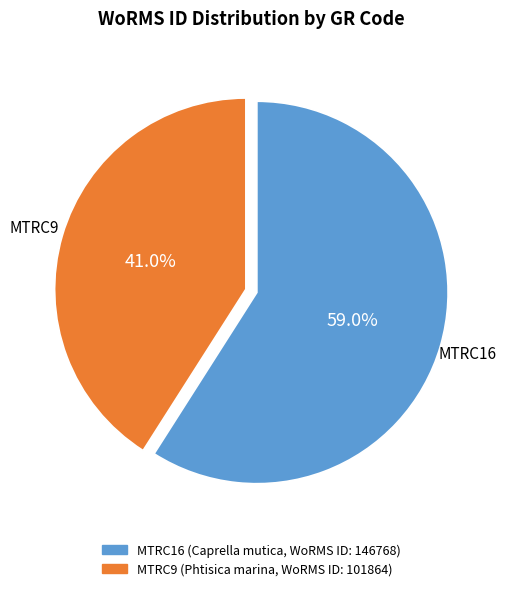

What is the largest slice in the pie chart?

MTRC16